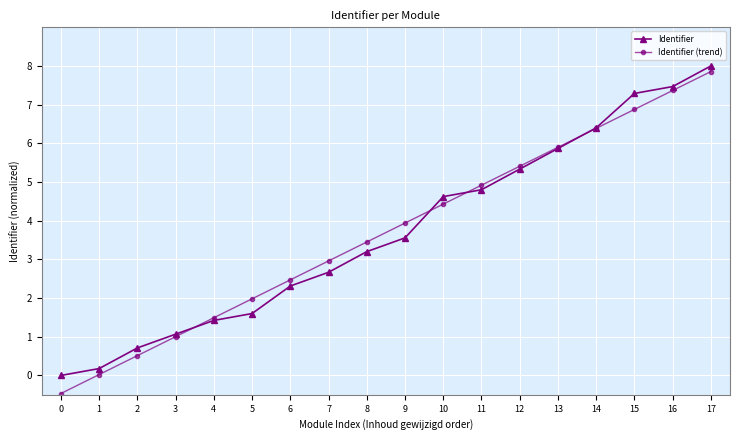

Which category has the highest value across all series?

17